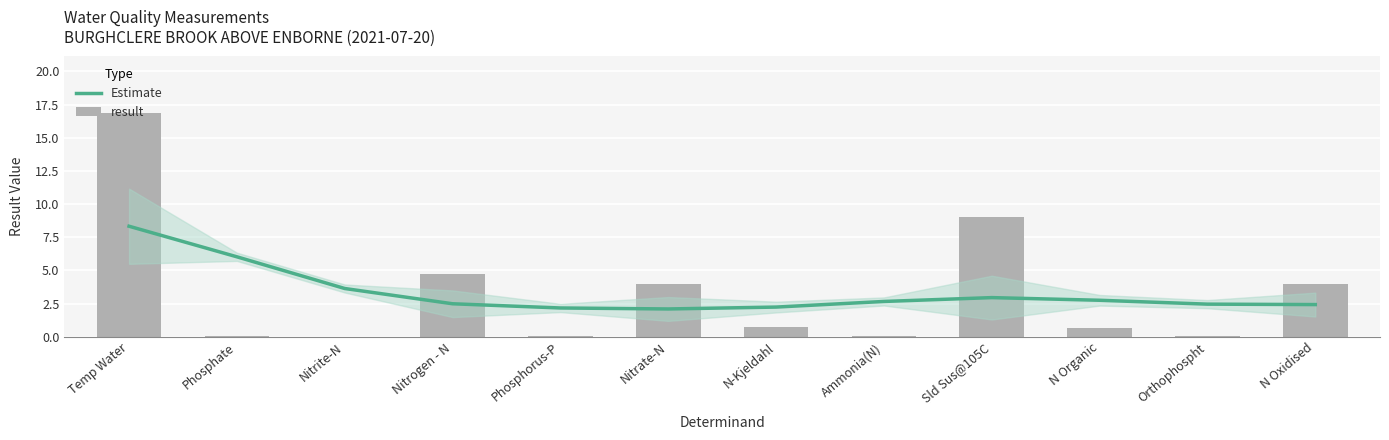

What position from the right is N Oxidised?

1